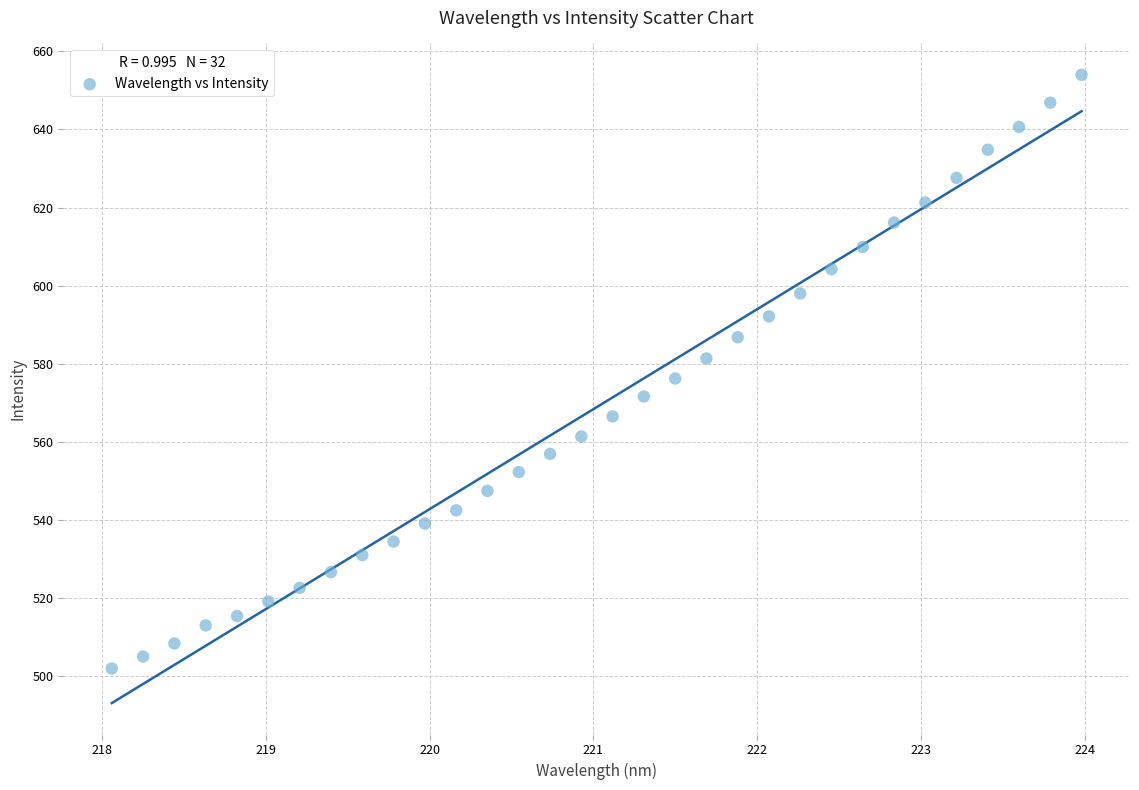

What is the range of Y values (max minus min)?

152.0